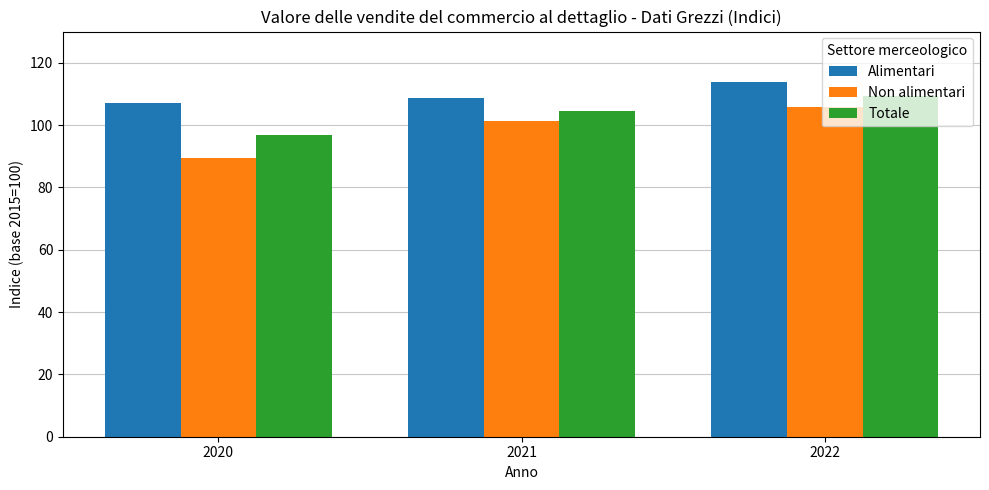

What is the total value across all series at 2021?

314.3